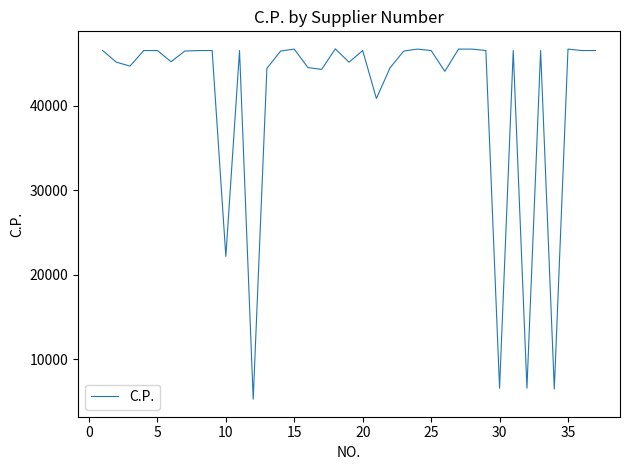

What is the maximum value shown in the chart?

46760